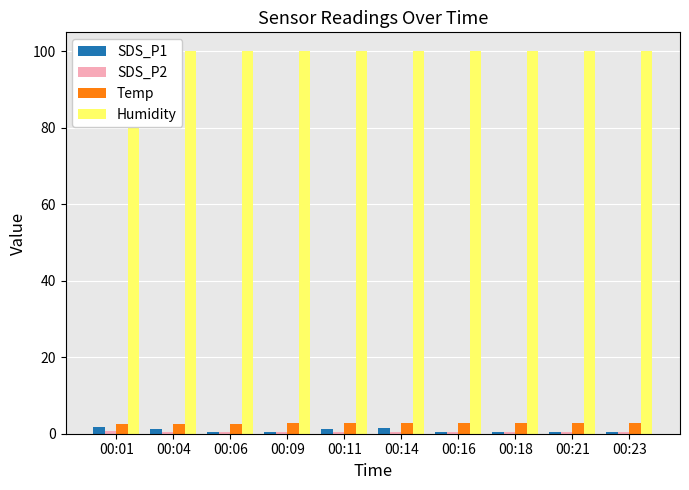

What is the sum of all Temp values?

26.7